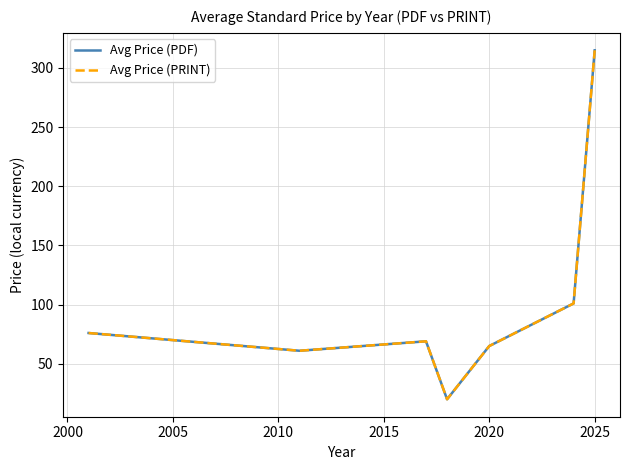

Reading right to left, transcribe all the data shown in this chart.

Avg Price (PDF): 314.9	101.0	65.0	20.0	69.0	61.0	76.0
Avg Price (PRINT): 314.9	101.0	65.0	20.0	69.0	61.0	76.0